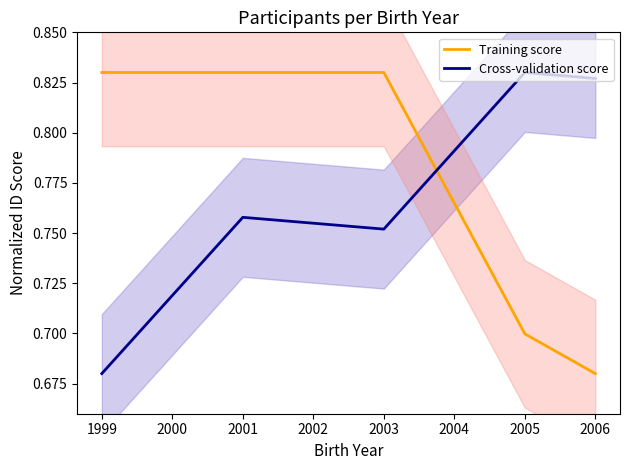

Where is Training score nearest to the value 0?

2006